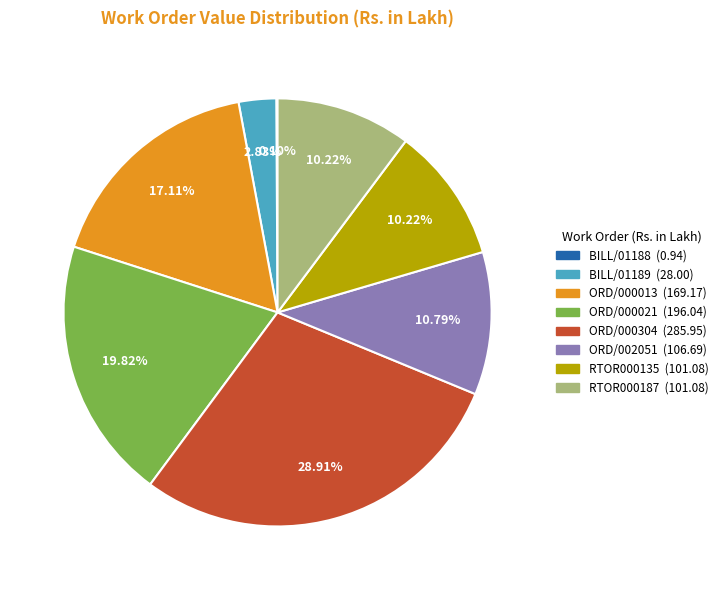

Does ORD/002051 represent more than half of the total?

No